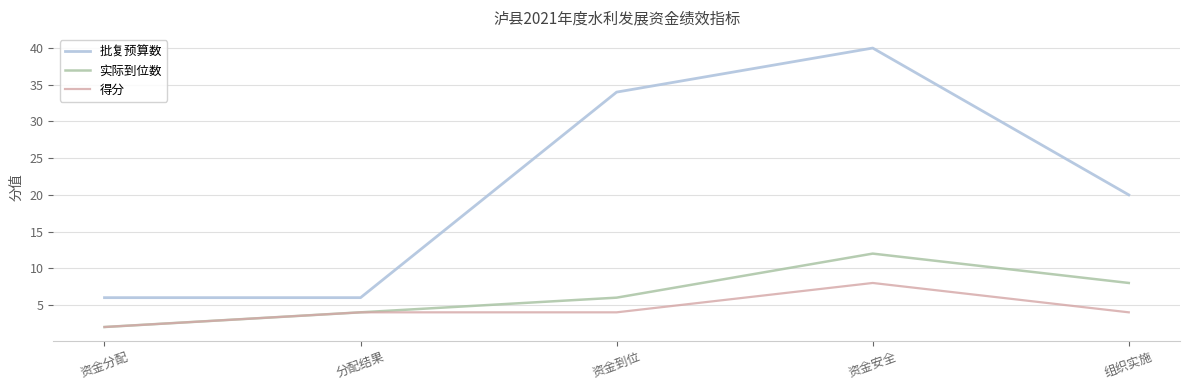

Which series has the largest range (max minus min)?

批复预算数